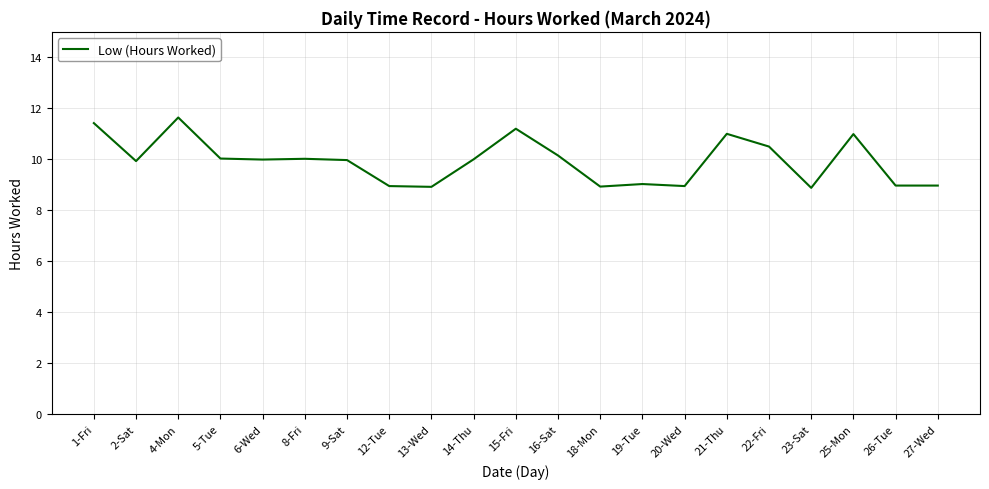

What is the greatest value displayed?

11.6